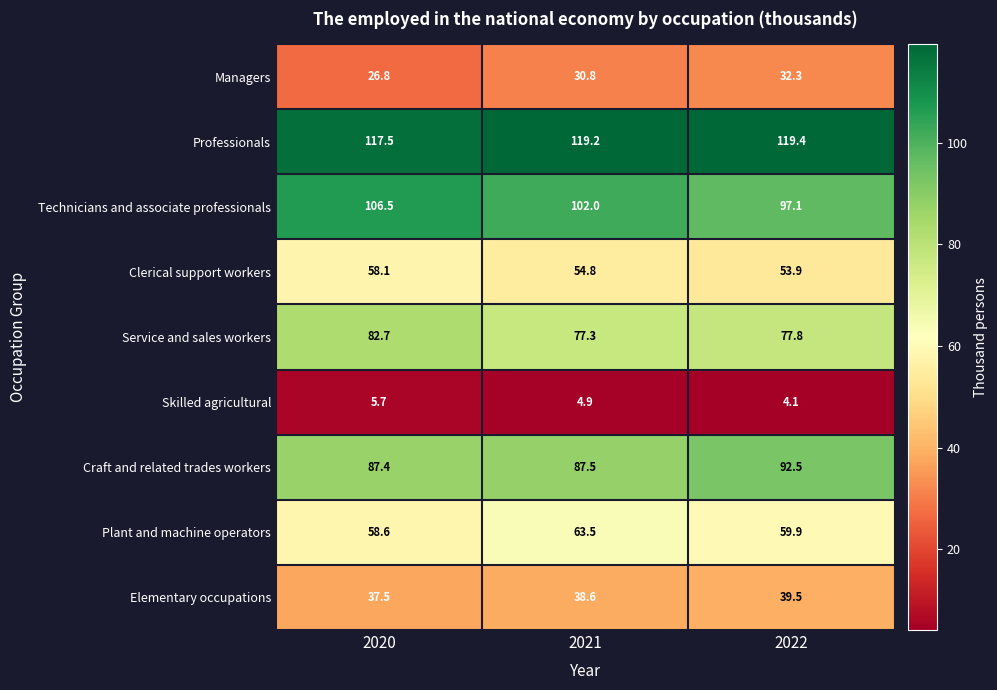

Where is Skilled agricultural nearest to the value 4?

2022